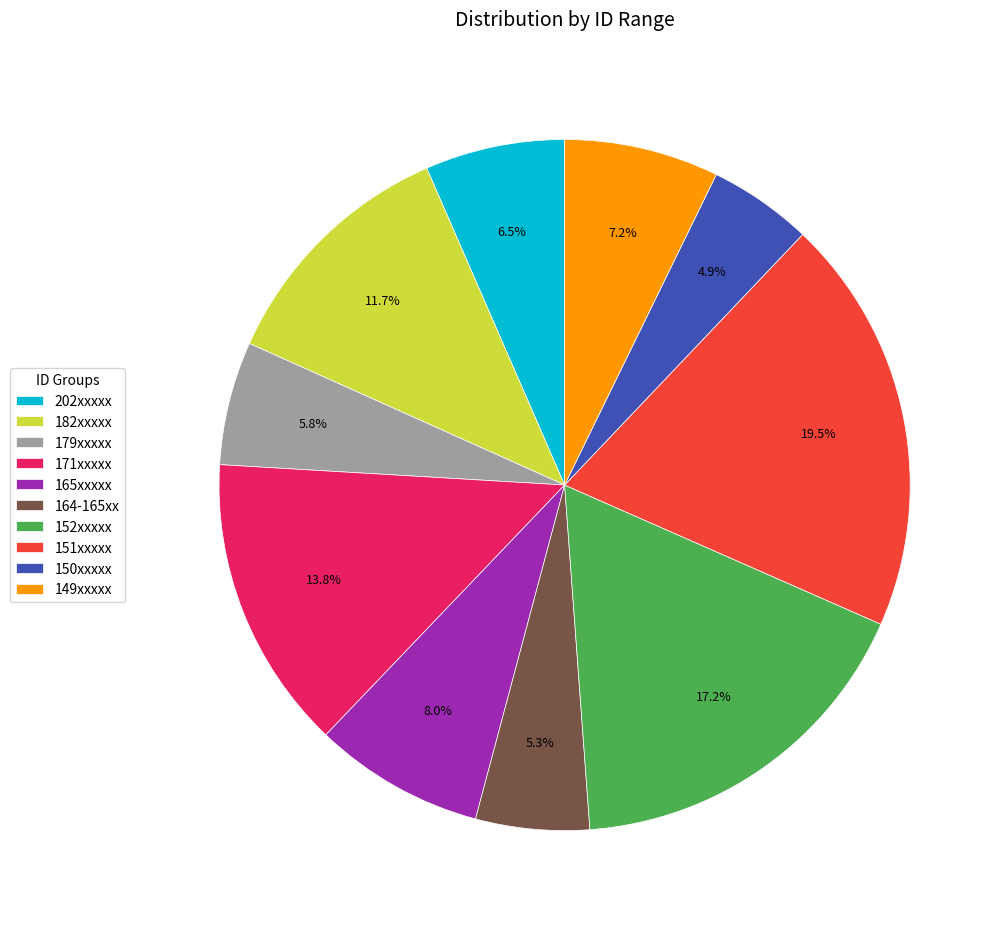

What is the ratio of the value at 182xxxxx to the value at 164-165xx?

2.2